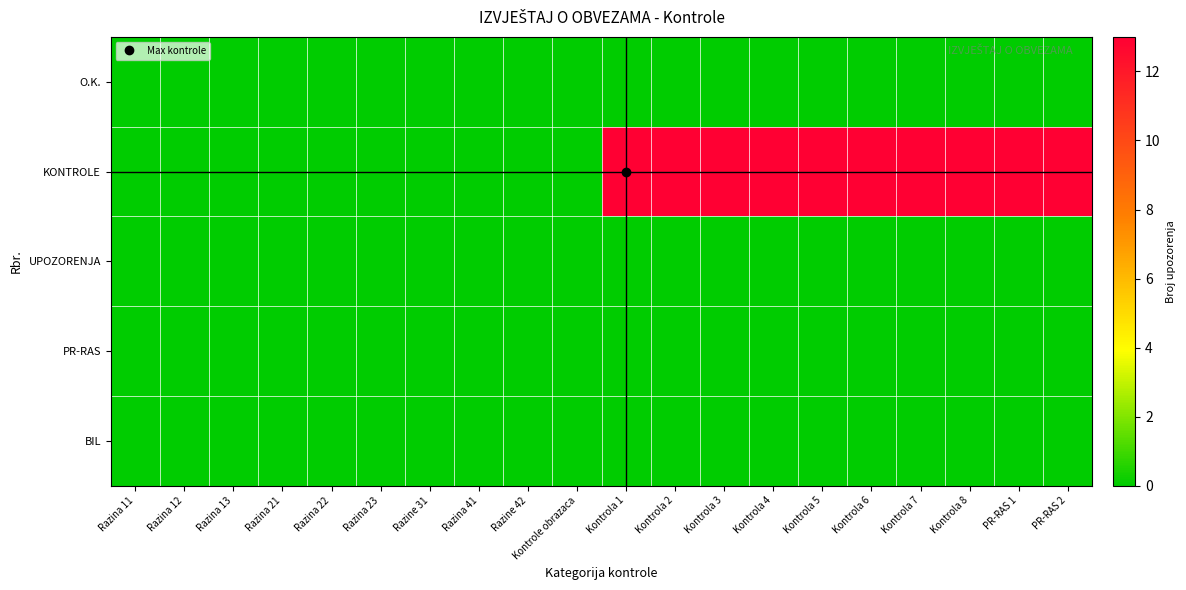

How many data points does each series have?

20